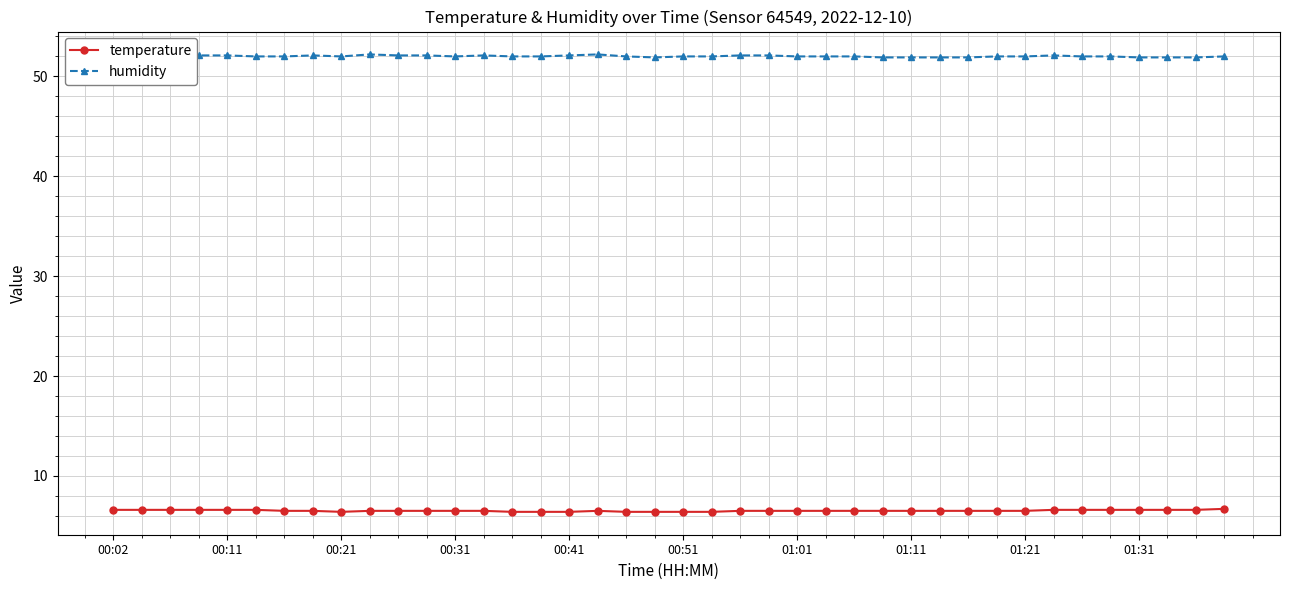

What is the smallest value displayed?

6.4